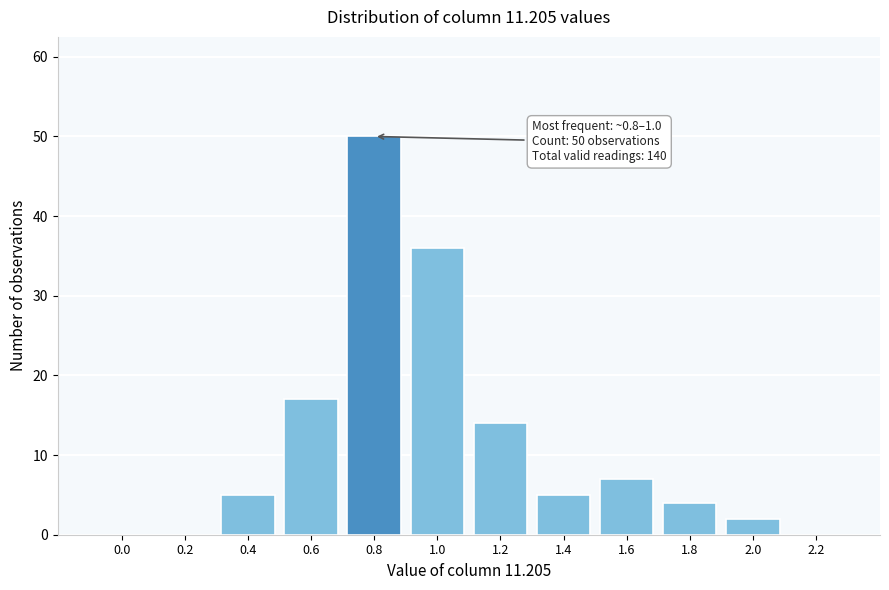

Reading left to right, list all the values displayed in this chart.

0.0=0	0.2=0	0.4=5	0.6=17	0.8=50	1.0=36	1.2=14	1.4=5	1.6=7	1.8=4	2.0=2	2.2=0